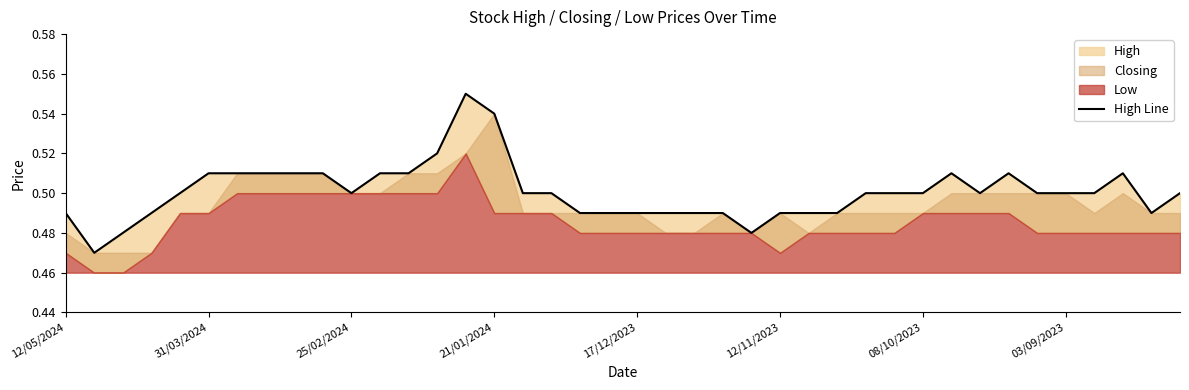

The value at 29 is 0.5. True or false?

True